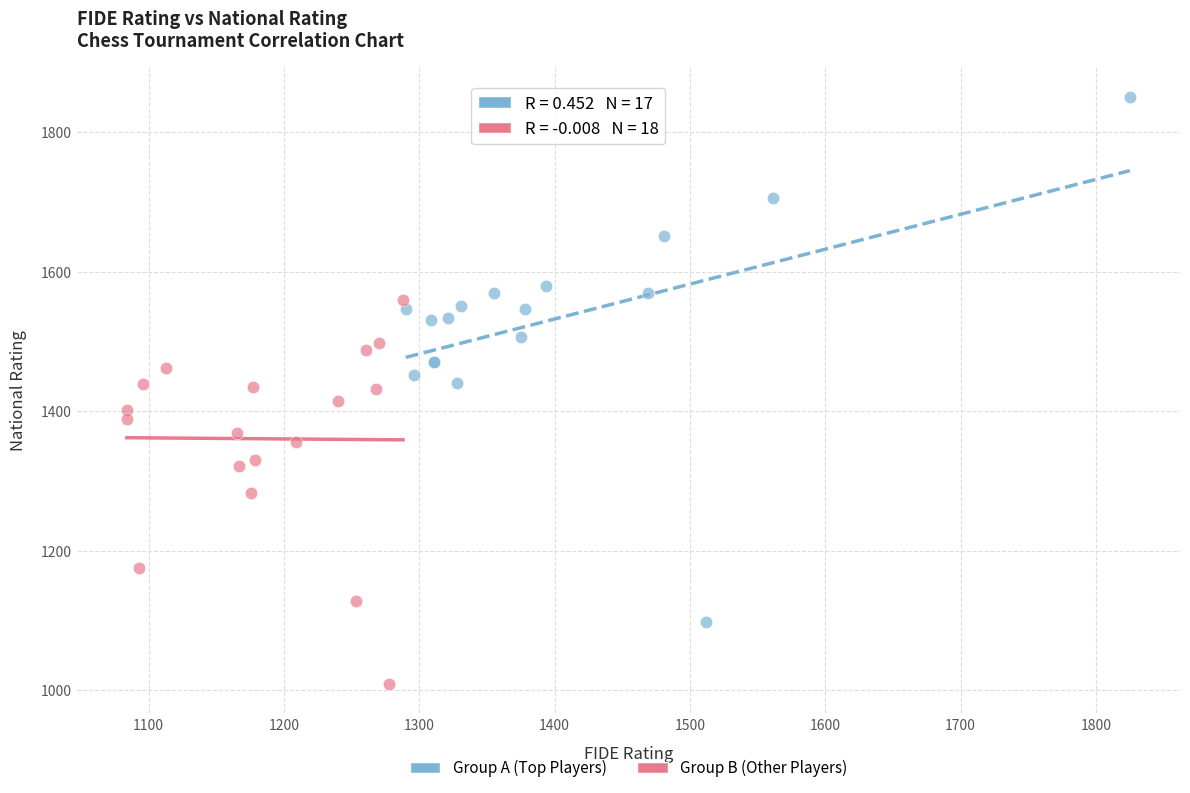

Which series has the largest Y range (max minus min)?

Group A (Top Players)